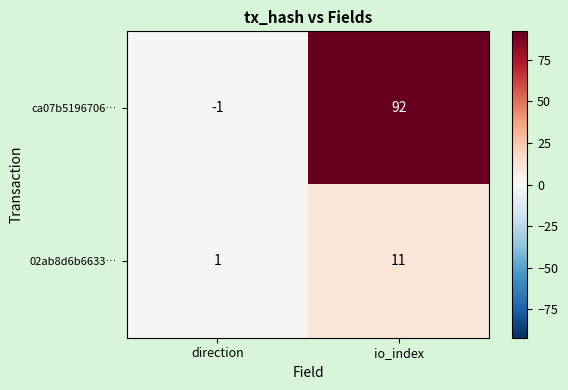

Reading right to left, extract all data points from this chart.

ca07b5196706…: io_index=92	direction=-1
02ab8d6b6633…: io_index=11	direction=1